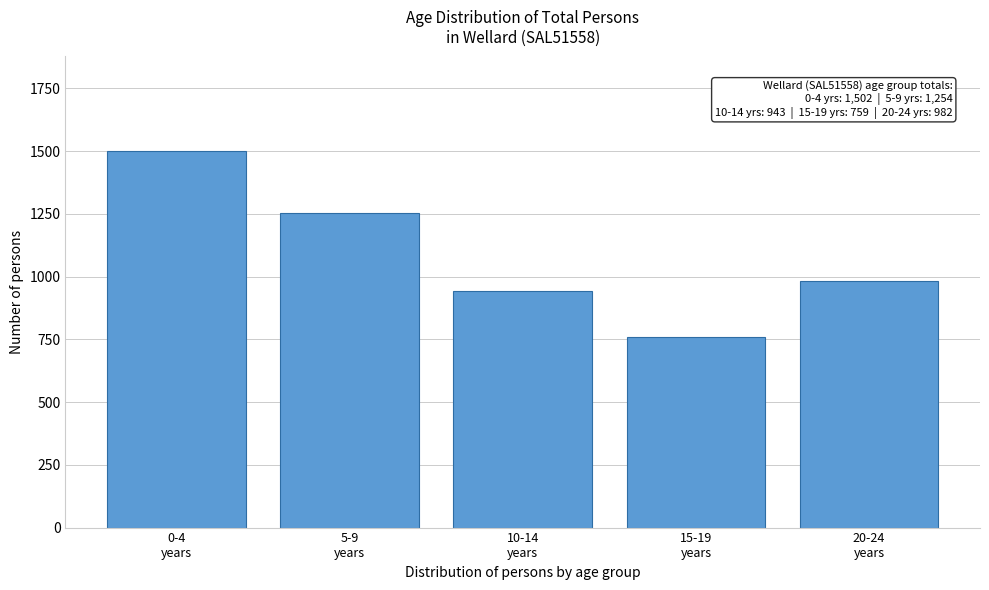

Reading left to right, transcribe all the data shown in this chart.

1502	1254	943	759	982